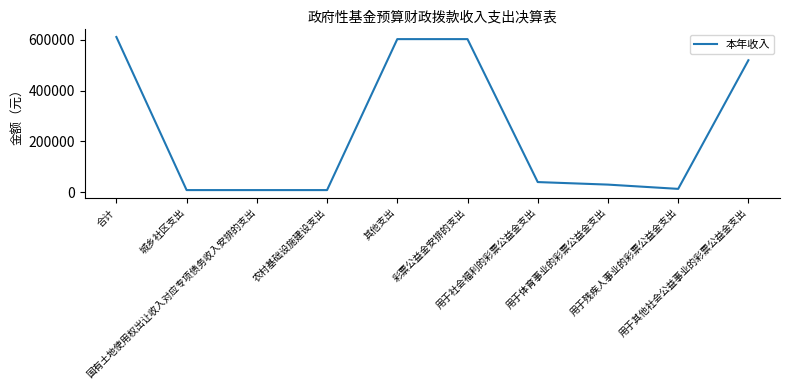

What is the difference between the maximum and minimum values?

603180